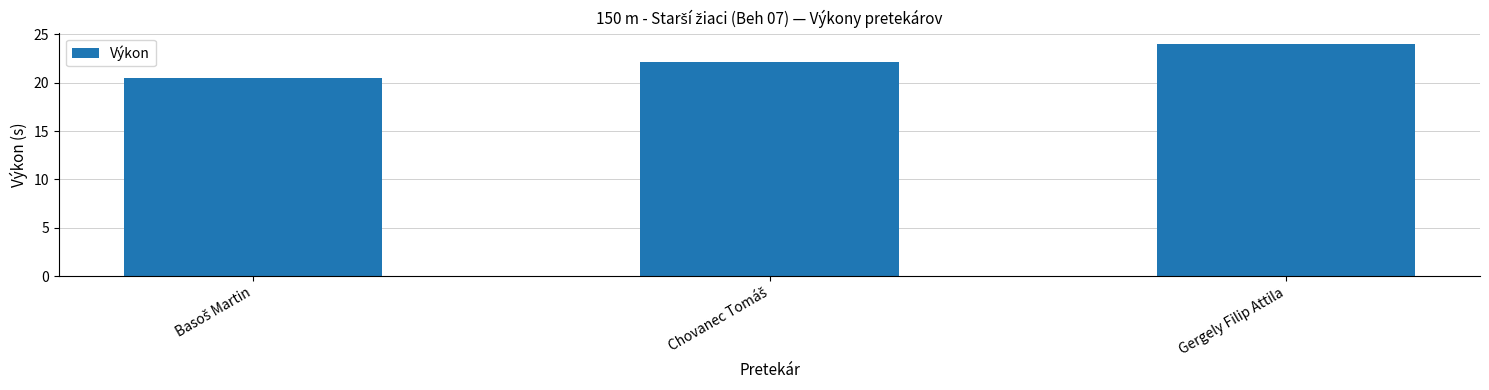

The chart shows a value of 5.6 at Gergely Filip Attila. True or false?

False